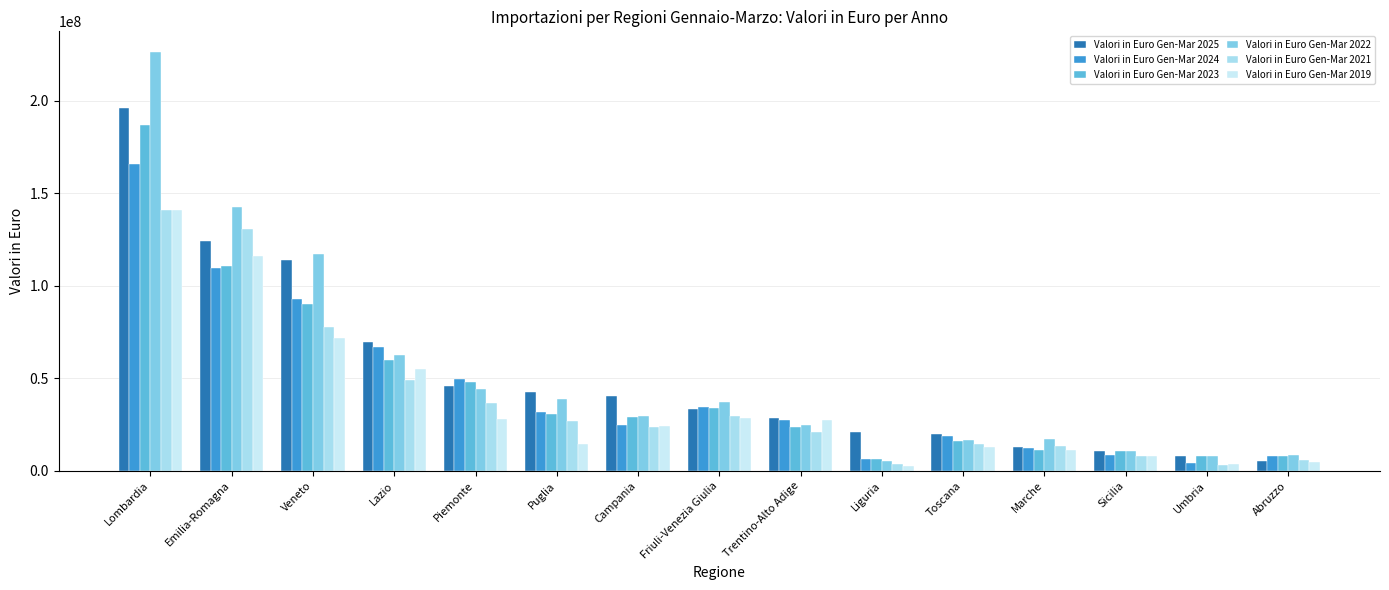

How many values in the Valori in Euro Gen-Mar 2023 series are below 28988919?

7